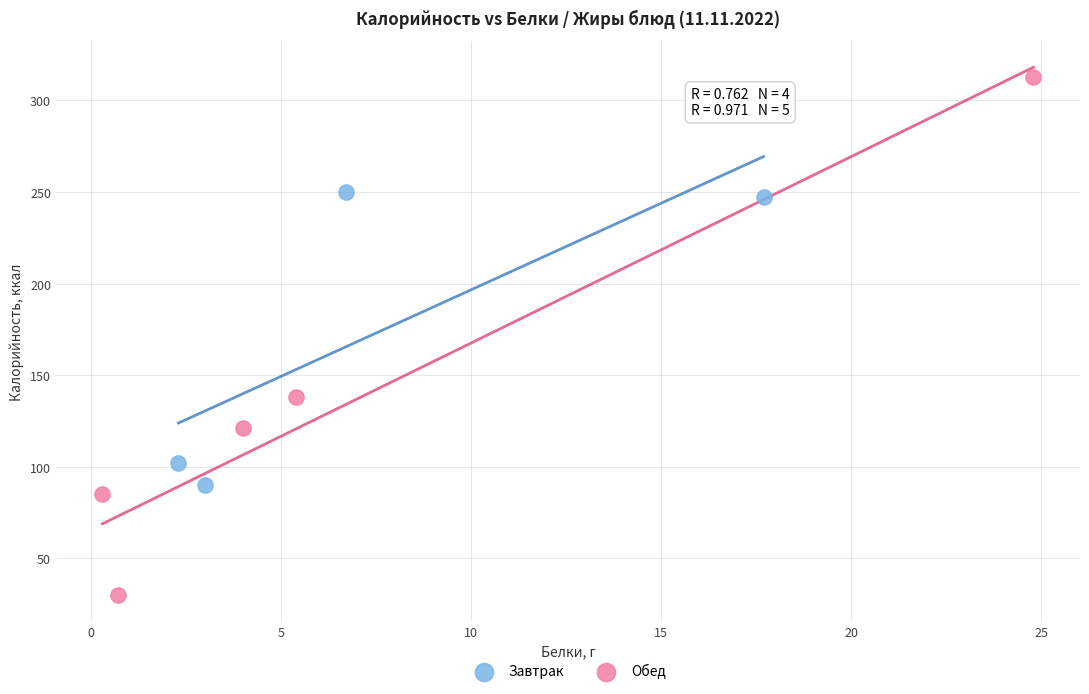

Which series contains the highest Y value?

Обед